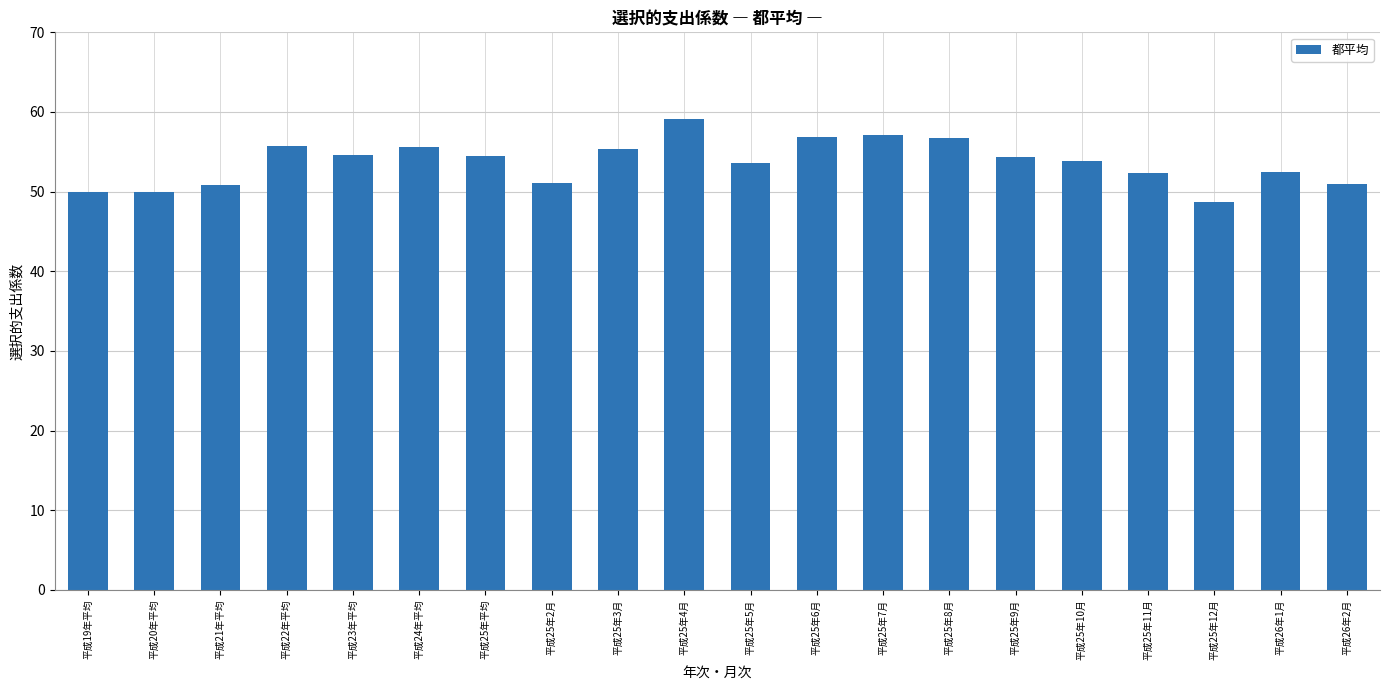

What is the label of the 1st bar from the right?

平成26年2月